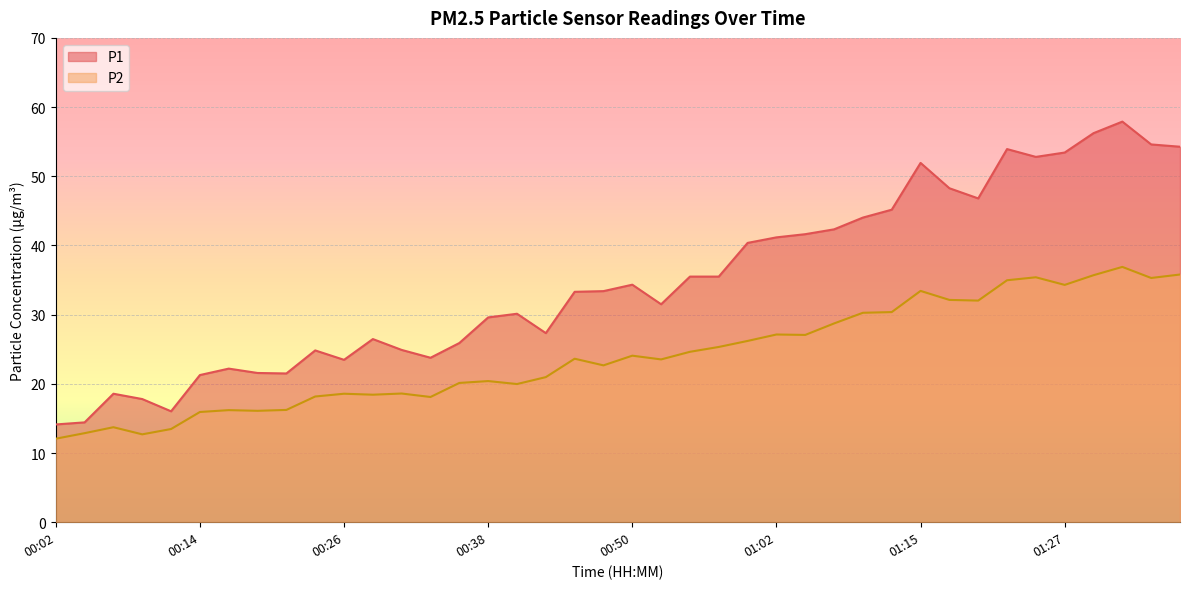

At which category is the sum across all series the highest?

01:32